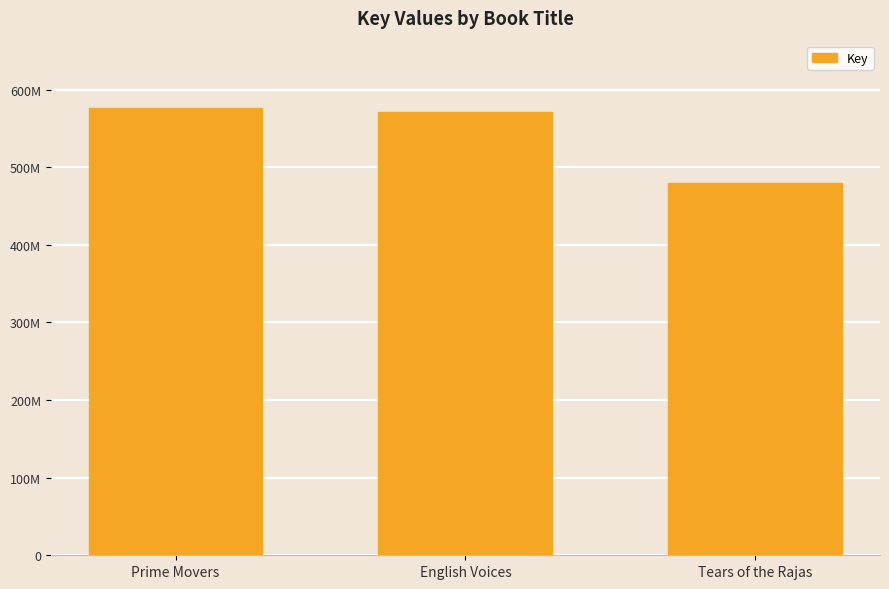

Does the chart contain any negative values?

No